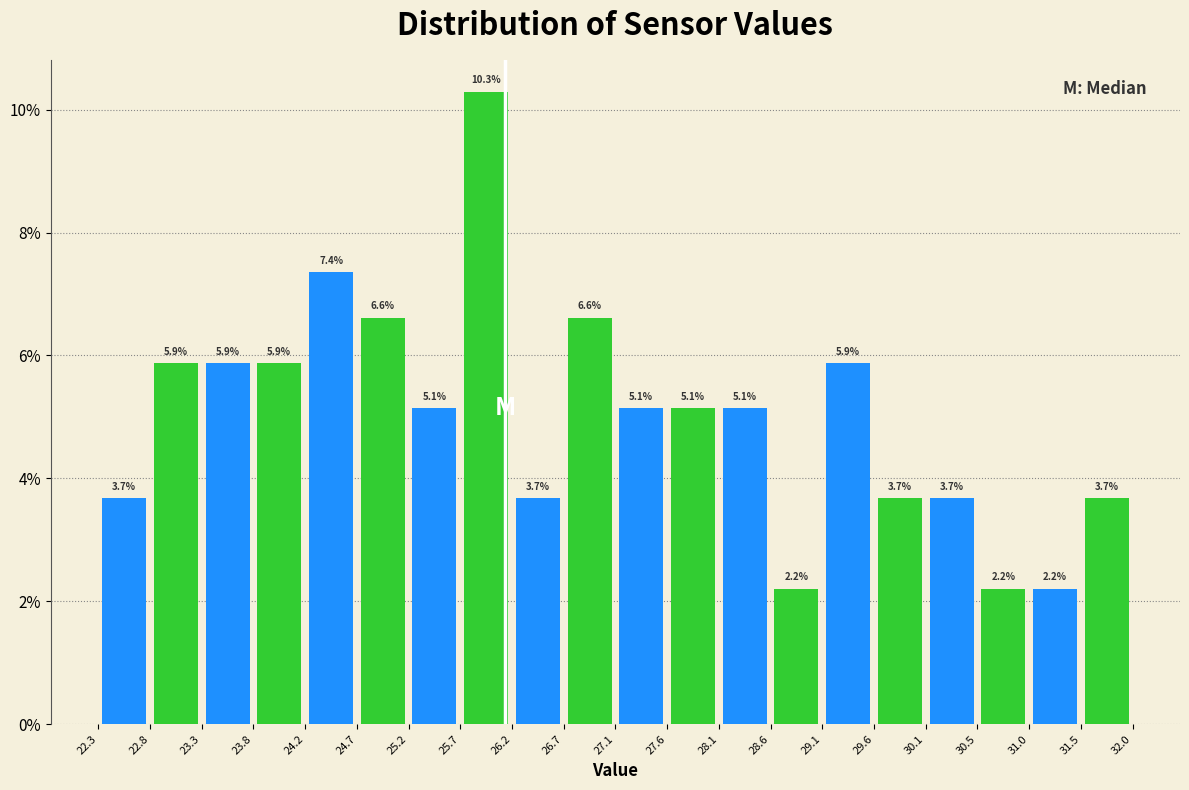

Reading left to right, list every bar in this chart as the range it spans on the x-axis followed by its height.

22.3 to 22.8: 3.7
22.8 to 23.3: 5.9
23.3 to 23.8: 5.9
23.8 to 24.2: 5.9
24.2 to 24.7: 7.4
24.7 to 25.2: 6.6
25.2 to 25.7: 5.1
25.7 to 26.2: 10.3
26.2 to 26.7: 3.7
26.7 to 27.1: 6.6
27.1 to 27.6: 5.1
27.6 to 28.1: 5.1
28.1 to 28.6: 5.1
28.6 to 29.1: 2.2
29.1 to 29.6: 5.9
29.6 to 30.1: 3.7
30.1 to 30.5: 3.7
30.5 to 31.0: 2.2
31.0 to 31.5: 2.2
31.5 to 32.0: 3.7